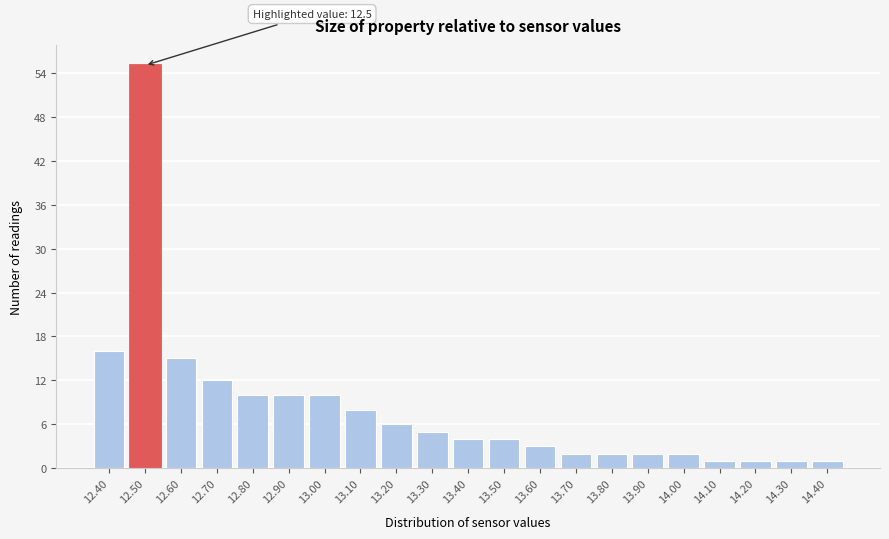

Reading left to right, transcribe all the data shown in this chart.

12.40=16	12.50=55	12.60=15	12.70=12	12.80=10	12.90=10	13.00=10	13.10=8	13.20=6	13.30=5	13.40=4	13.50=4	13.60=3	13.70=2	13.80=2	13.90=2	14.00=2	14.10=1	14.20=1	14.30=1	14.40=1